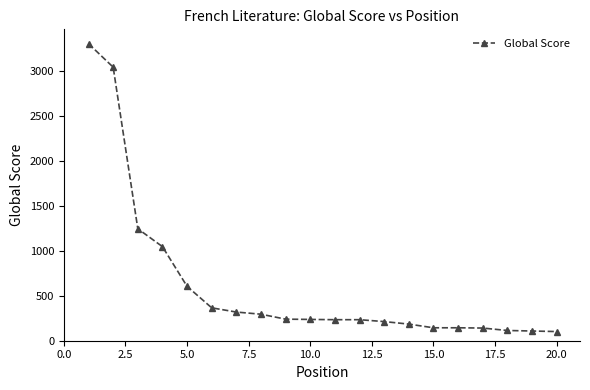

What is the difference between the maximum and minimum values?

3203